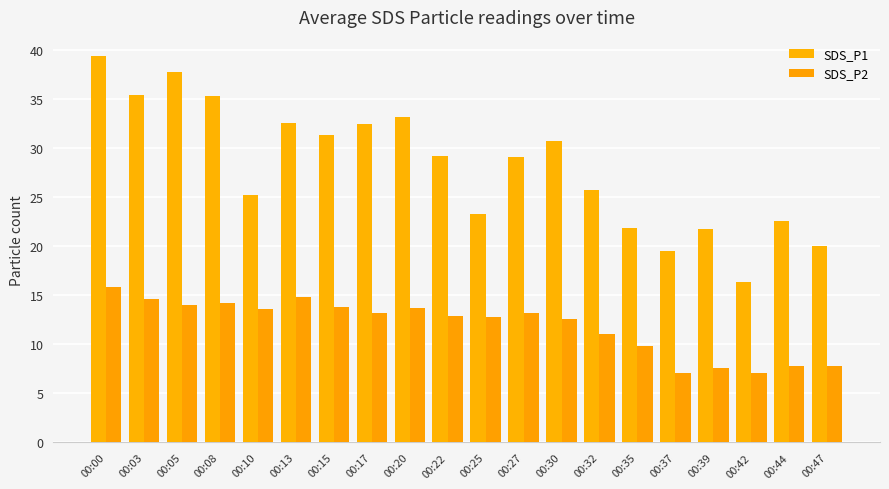

What is the lowest value of the SDS_P1 series?

16.4